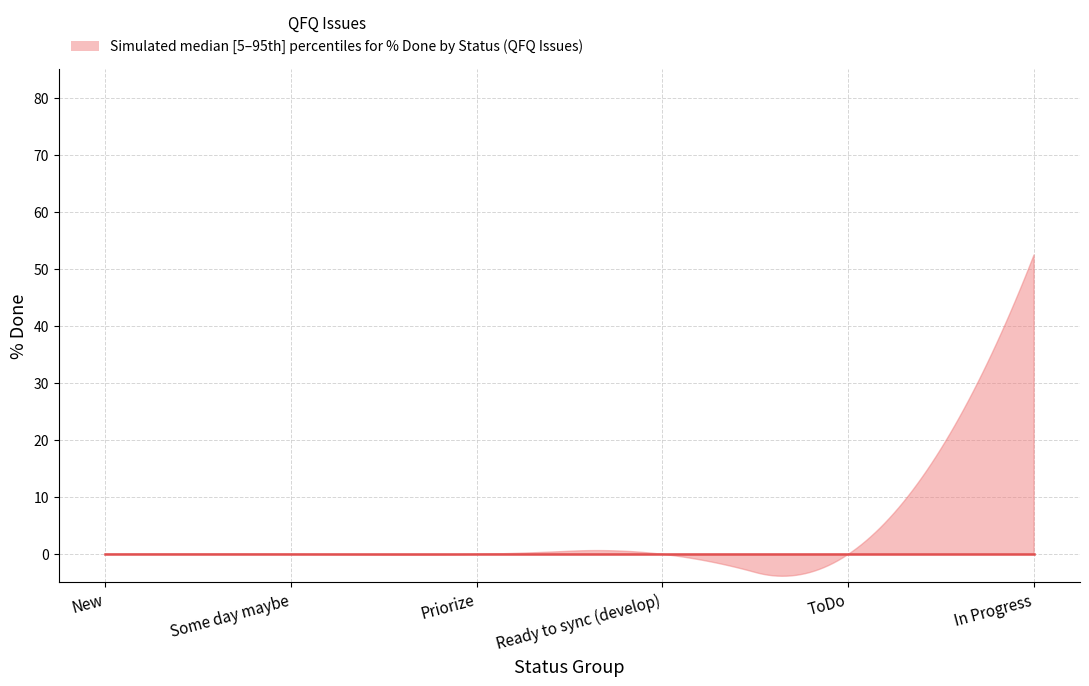

What is the difference between the maximum and minimum values?

56.3